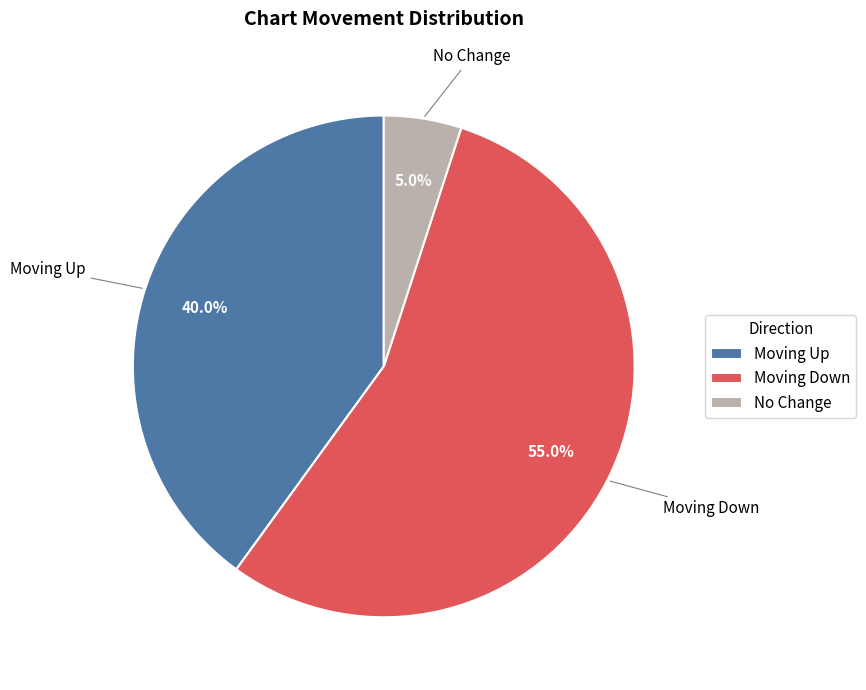

Which slice is the largest?

Moving Down